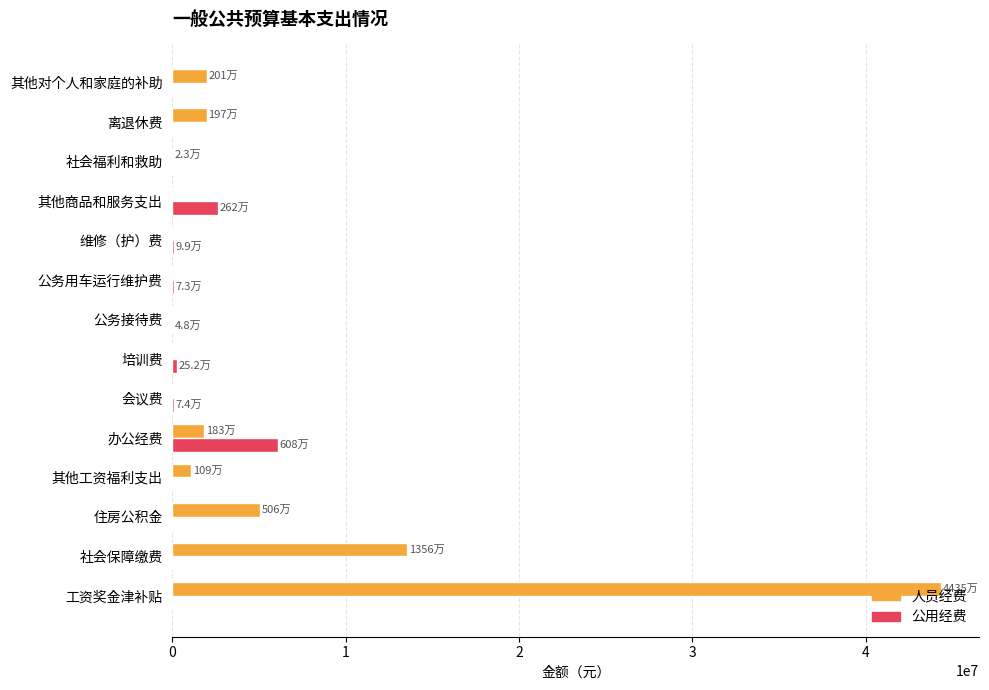

Which series changed the most between 工资奖金津补贴 and 其他对个人和家庭的补助?

人员经费